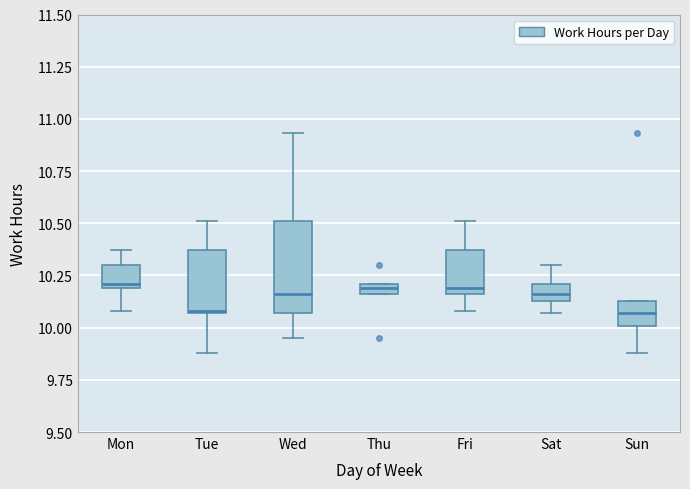

Where is the lower edge of the box for Thu on the y-axis? The values are not printed on the chart, so give them approximately, as read against the axis.

10.15